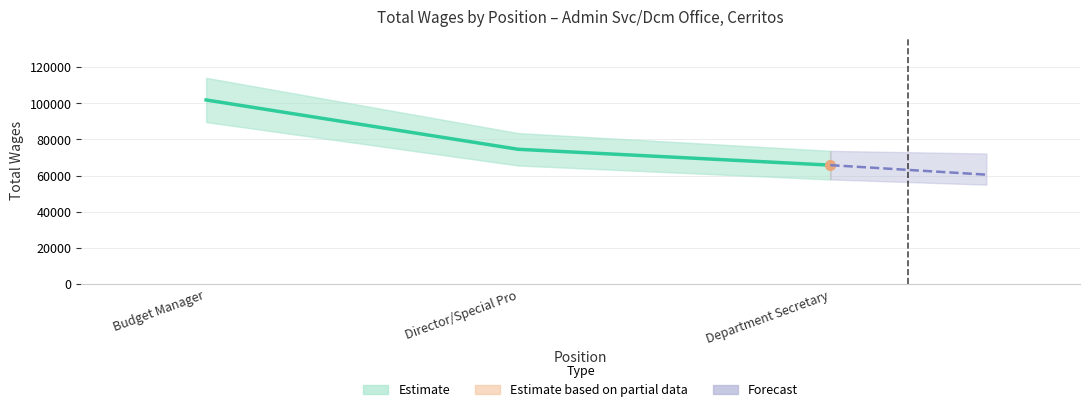

How many lines are shown in the chart?

1